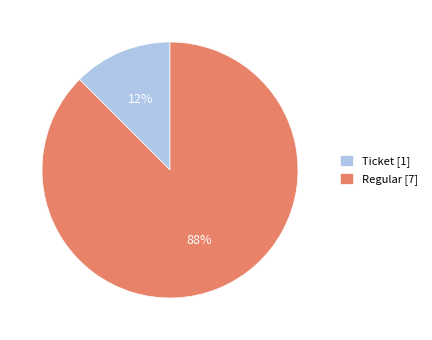

Rank the categories by value from lowest to highest.

Ticket, Regular